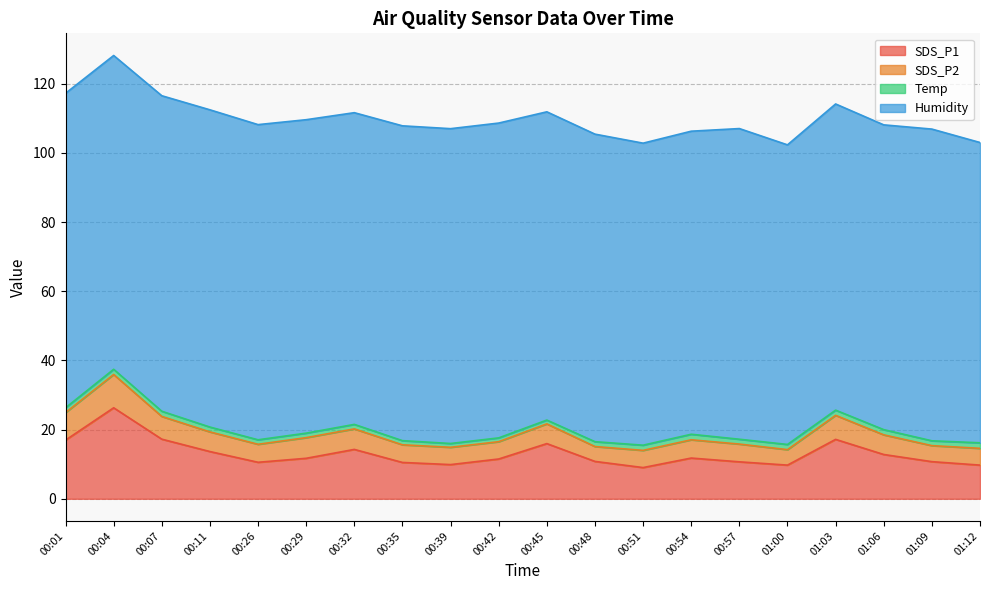

At which category does the chart reach its minimum across all series?

00:39